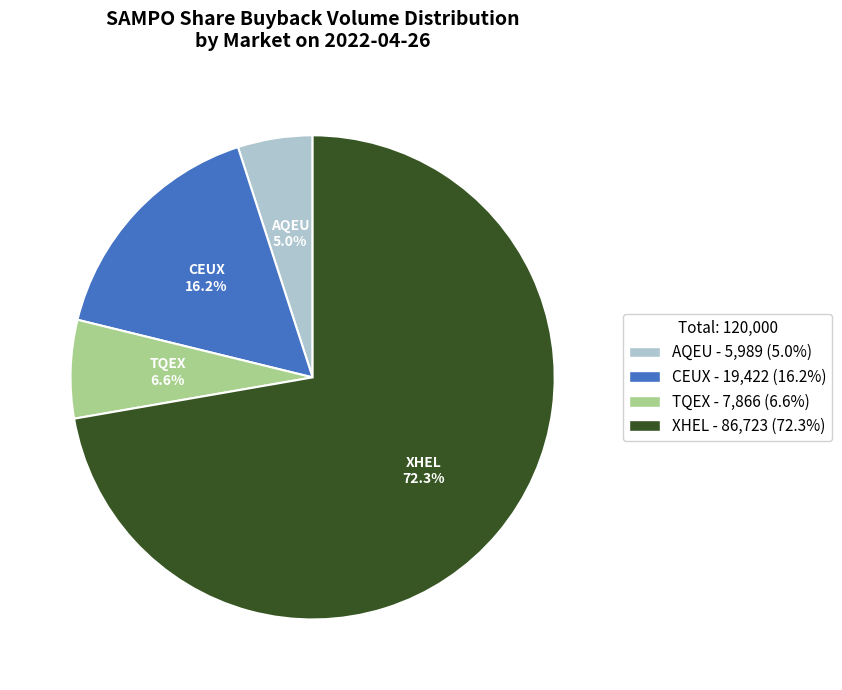

What is the largest slice in the pie chart?

XHEL